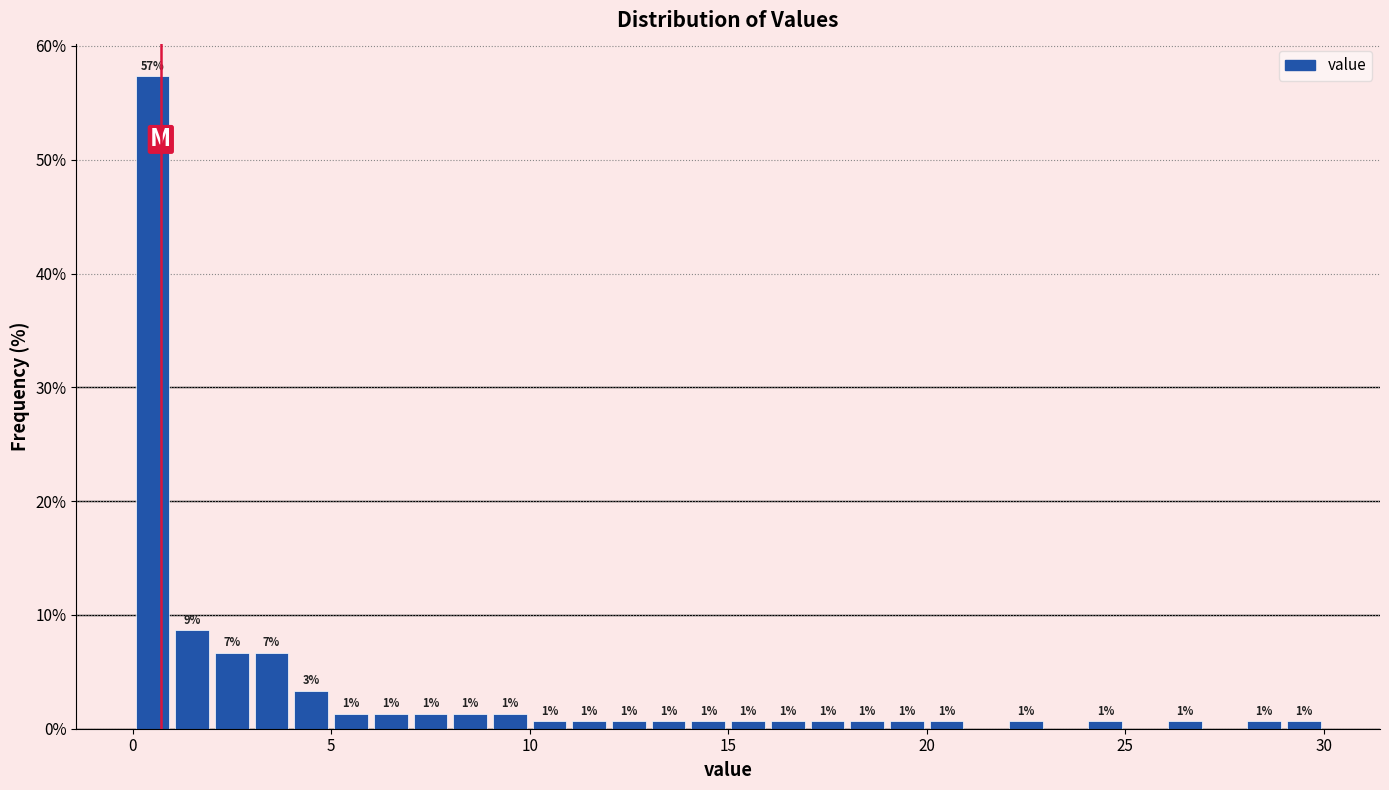

Read against the x-axis, roughly where is the centre of the tallest bar?

0.5